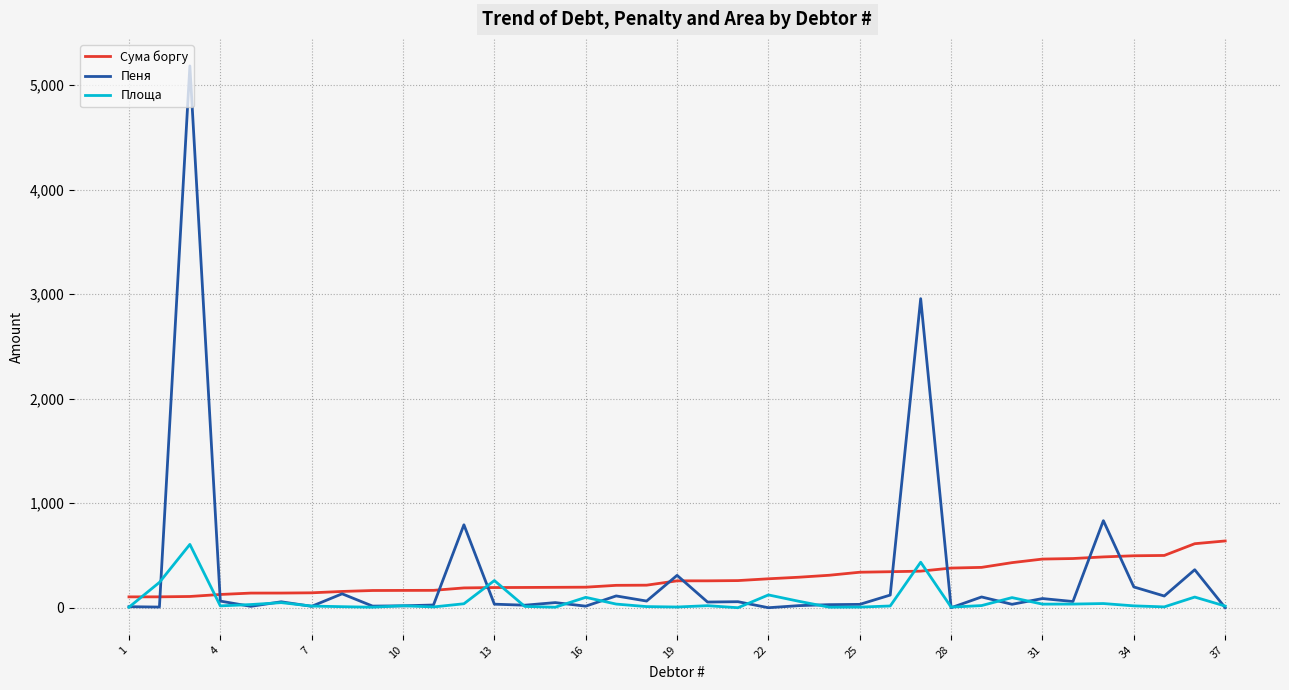

Which series has the widest spread of values?

Пеня